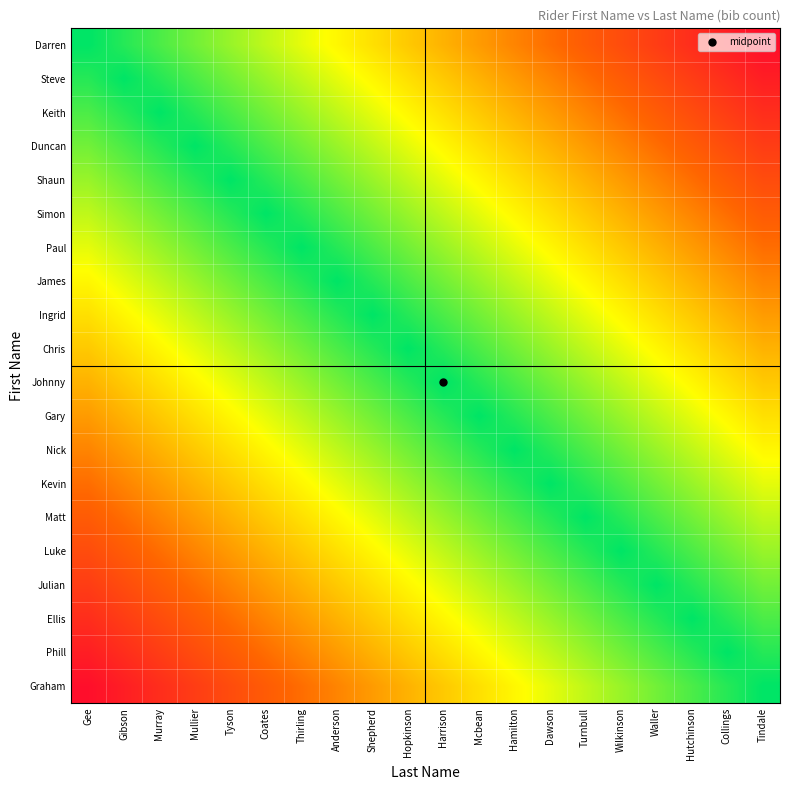

What is the total value across all series at Murray?

12.2